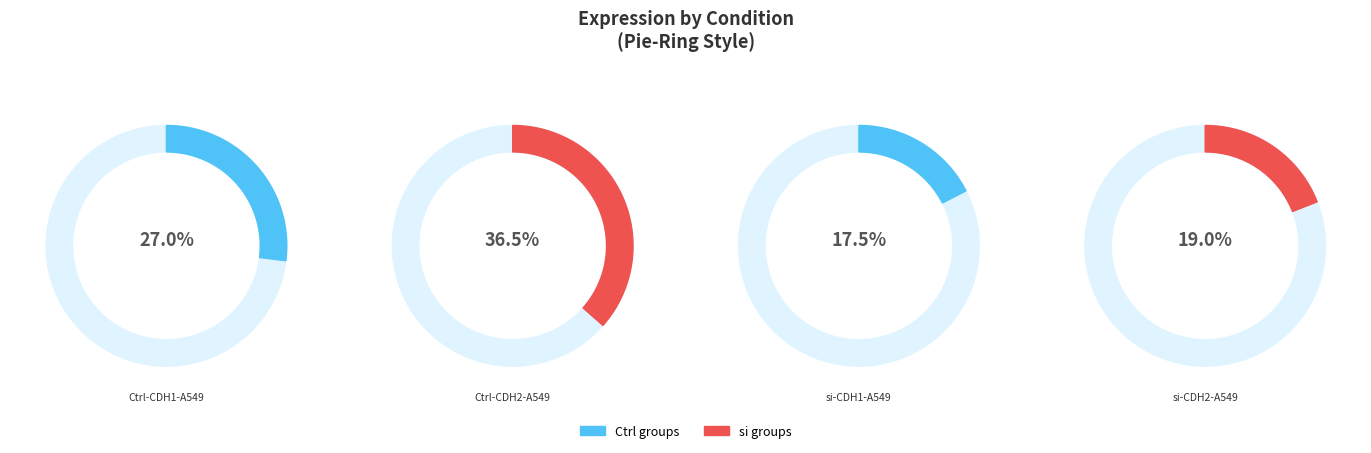

Do si-CDH1-A549 and Ctrl-CDH1-A549 together represent more than half of the pie?

No